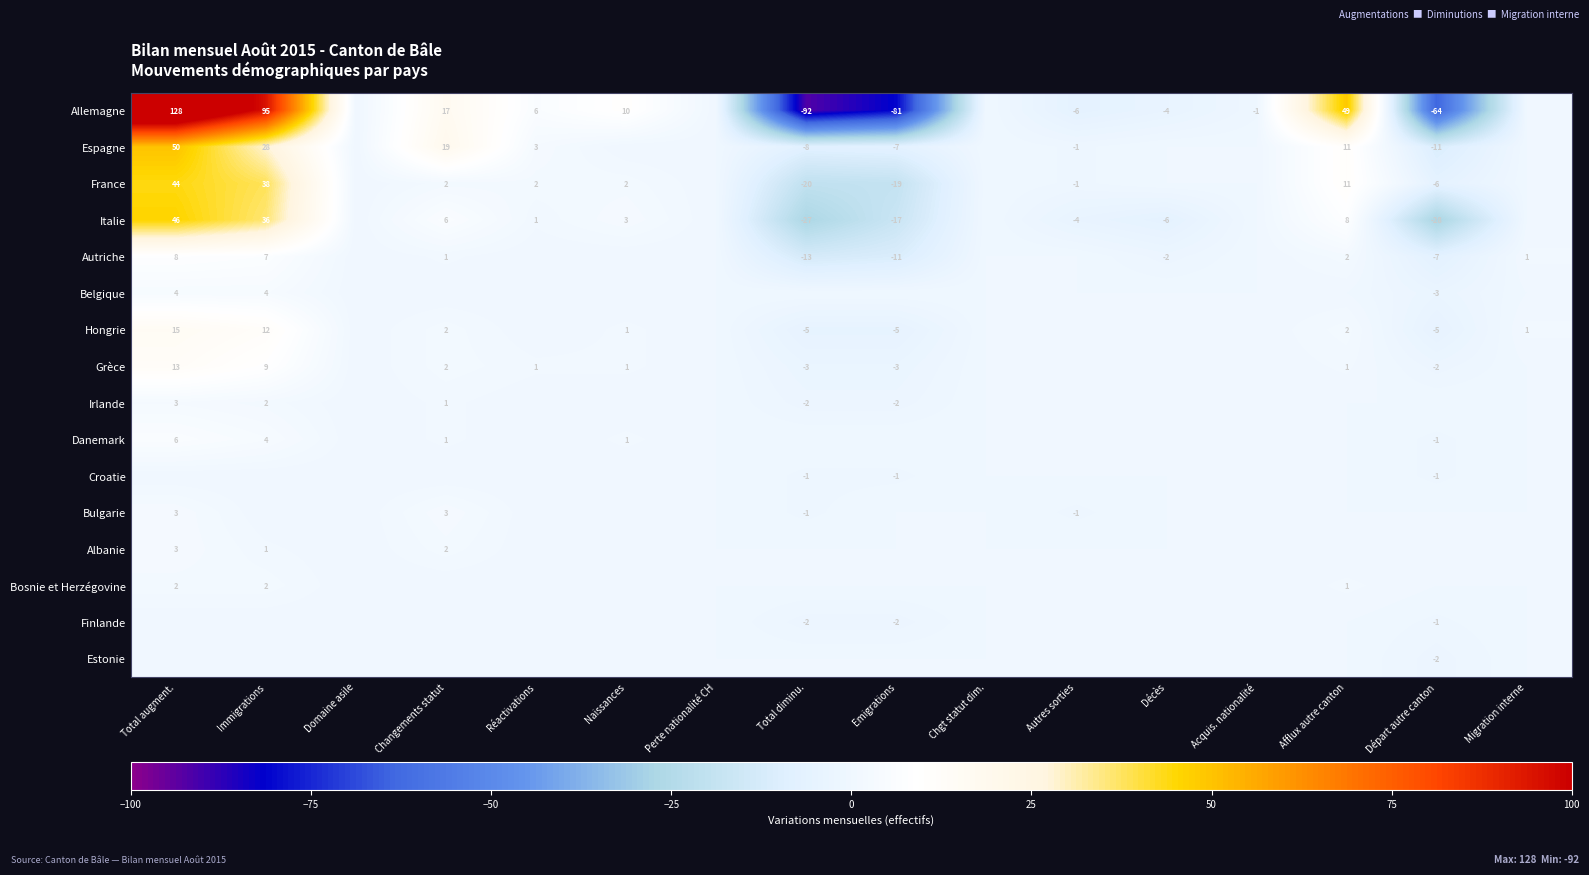

The value of Espagne at Réactivations is 3. True or false?

True